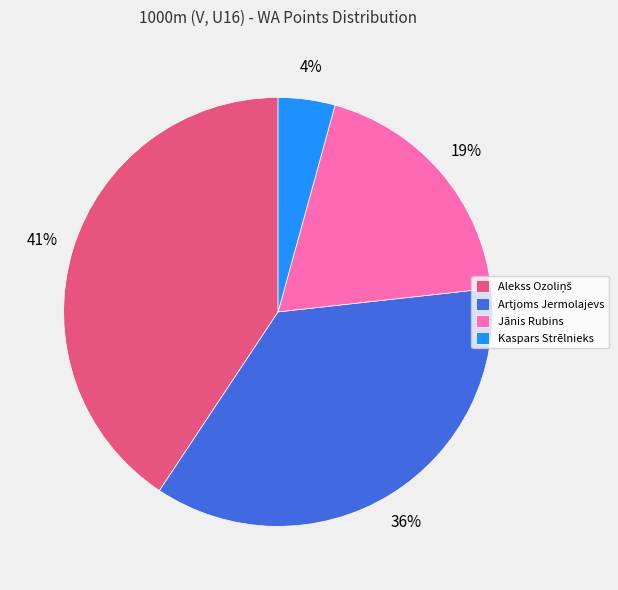

Is the sum of Kaspars Strēlnieks and Artjoms Jermolajevs greater than half?

No